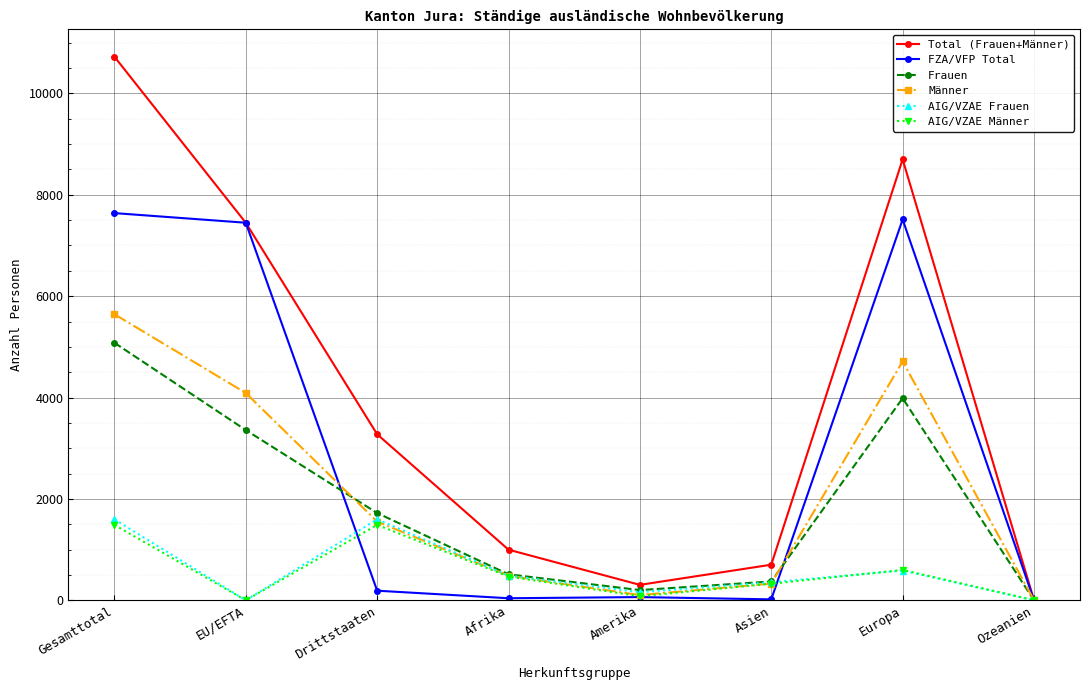

At which category does AIG/VZAE Männer reach its first local peak?

Drittstaaten